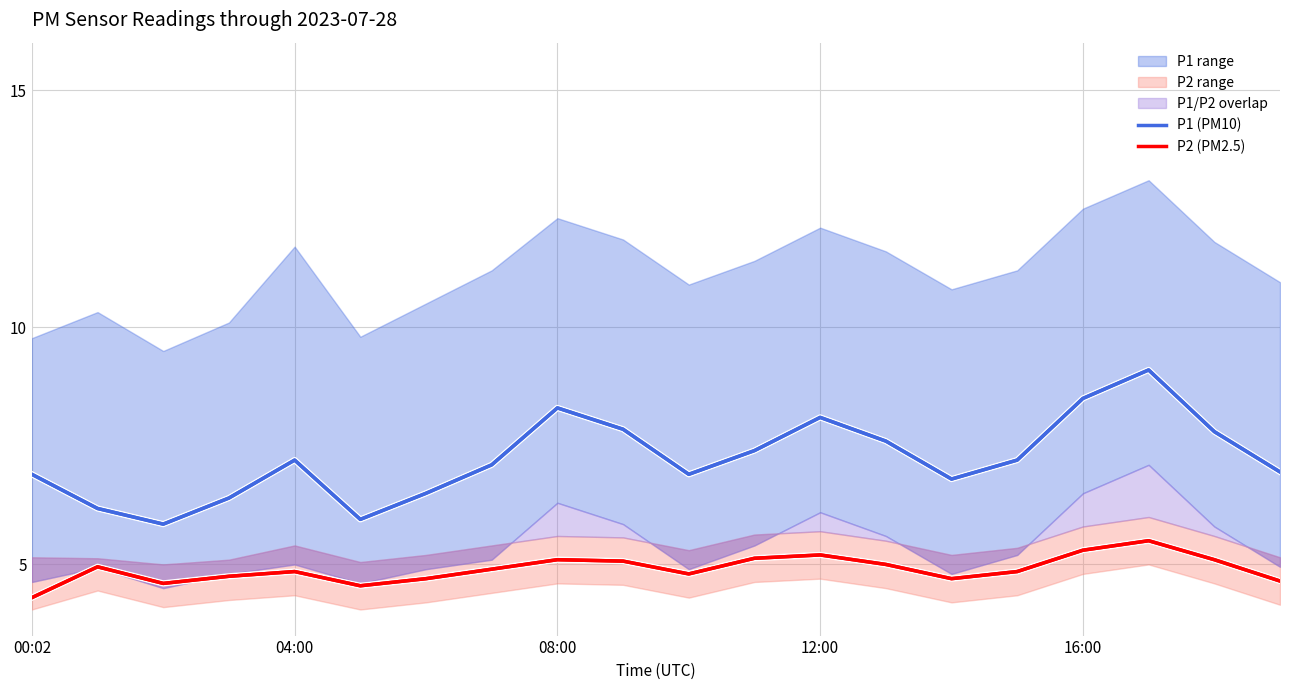

Is this an area chart (filled region under the line)?

No